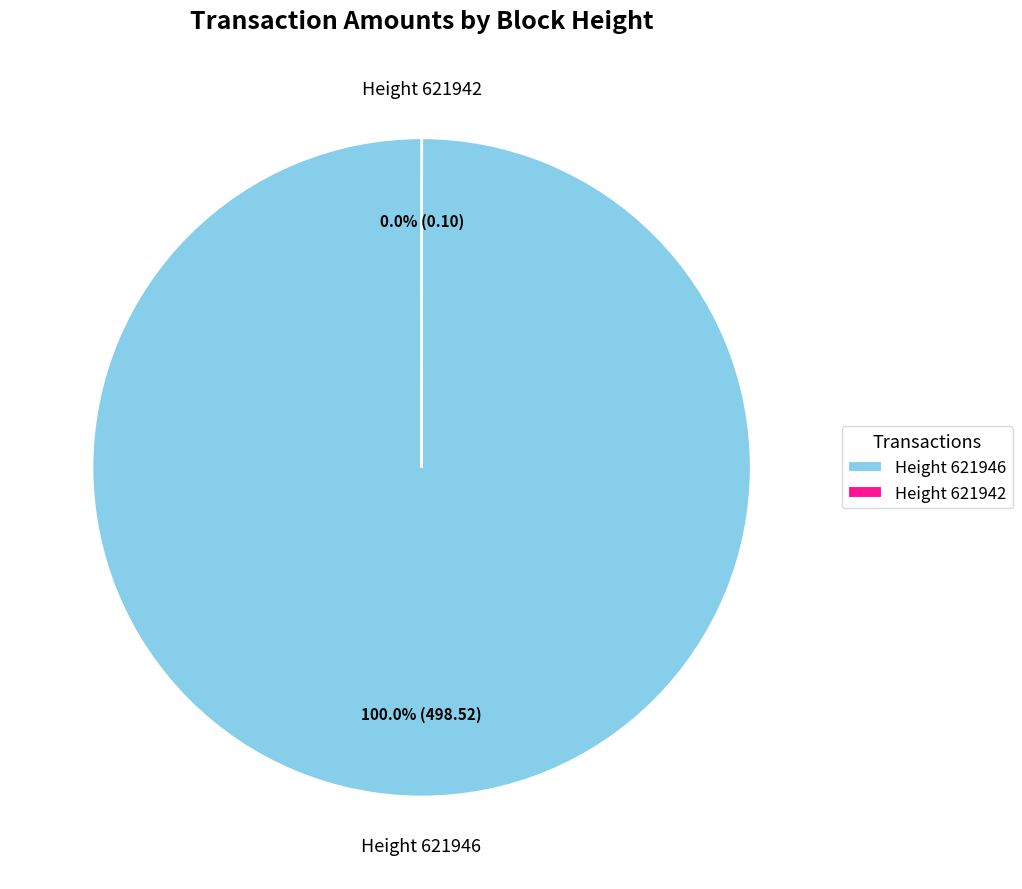

Is there any slice that represents more than half of the pie?

Yes